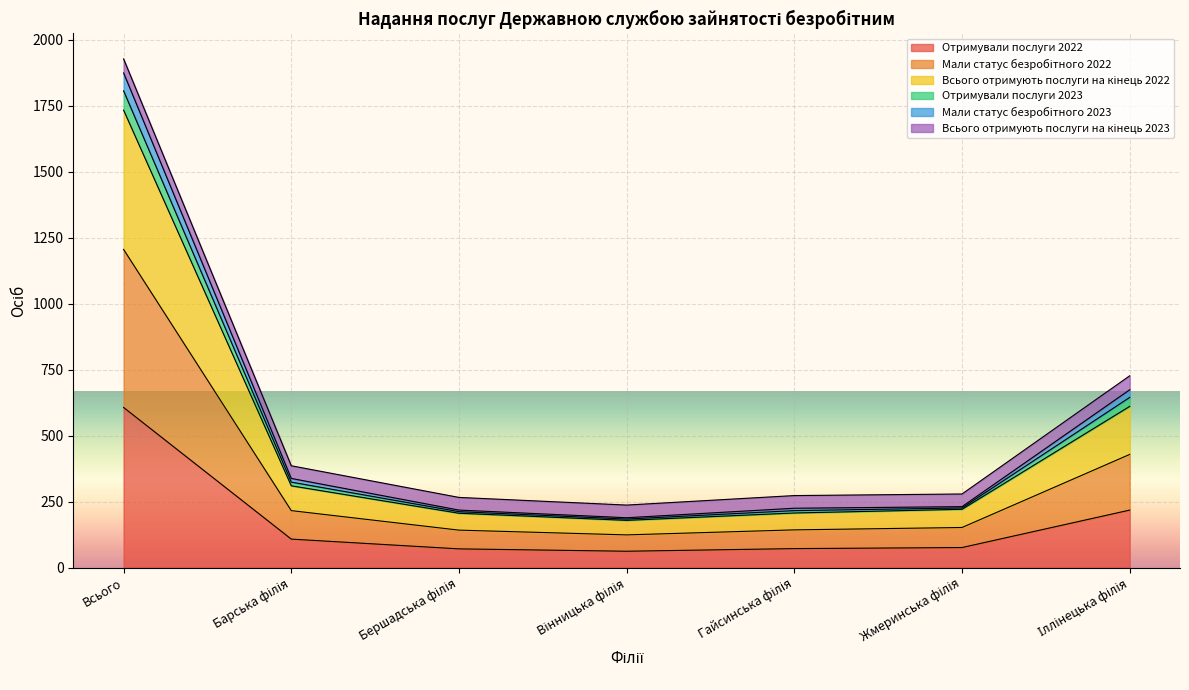

What is the highest value of the Отримували послуги 2022 series?

607